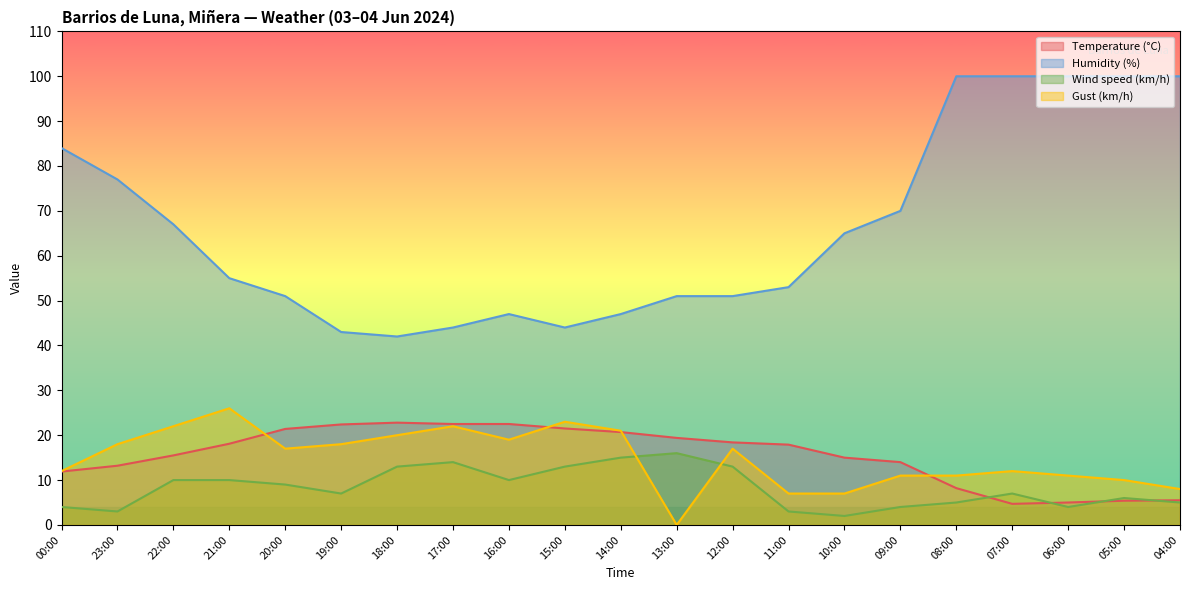

Where is the first local maximum for Temperature (°C)?

18:00